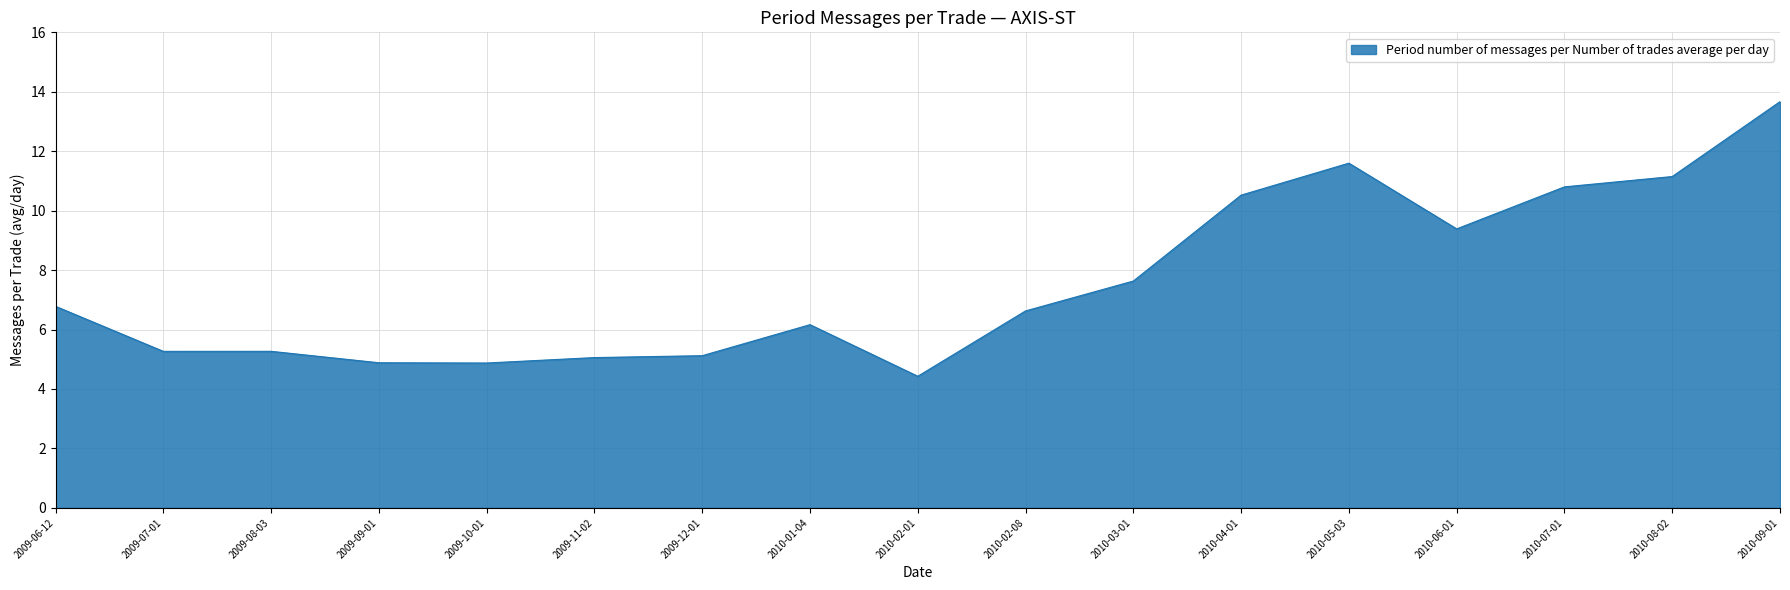

What is the greatest value displayed?

13.7